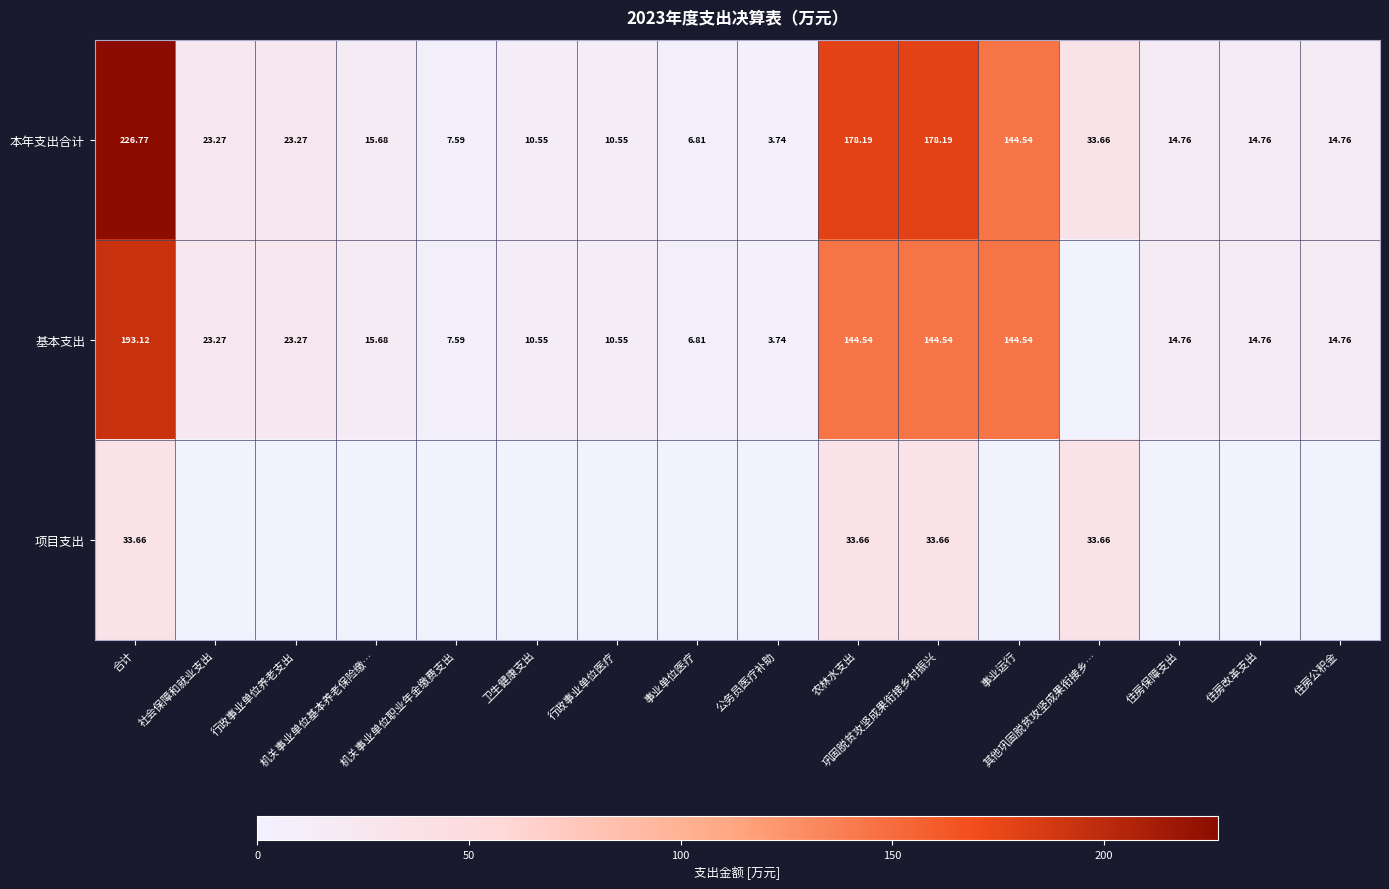

What is the spread (max minus min) of values at 其他巩固脱贫攻坚成果衔接乡…?

33.7